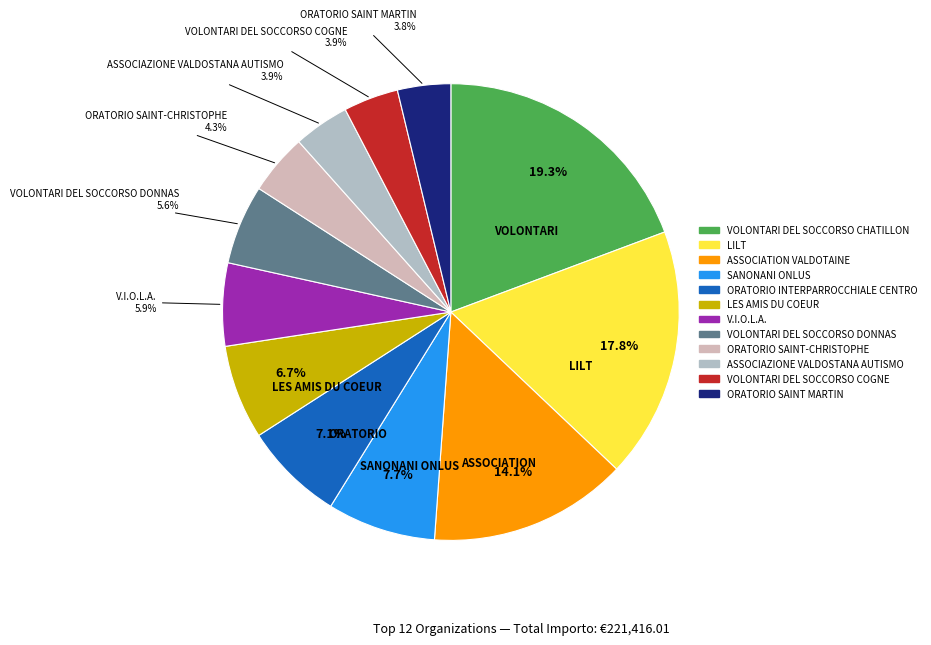

Does VOLONTARI DEL SOCCORSO COGNE represent more than half of the total?

No